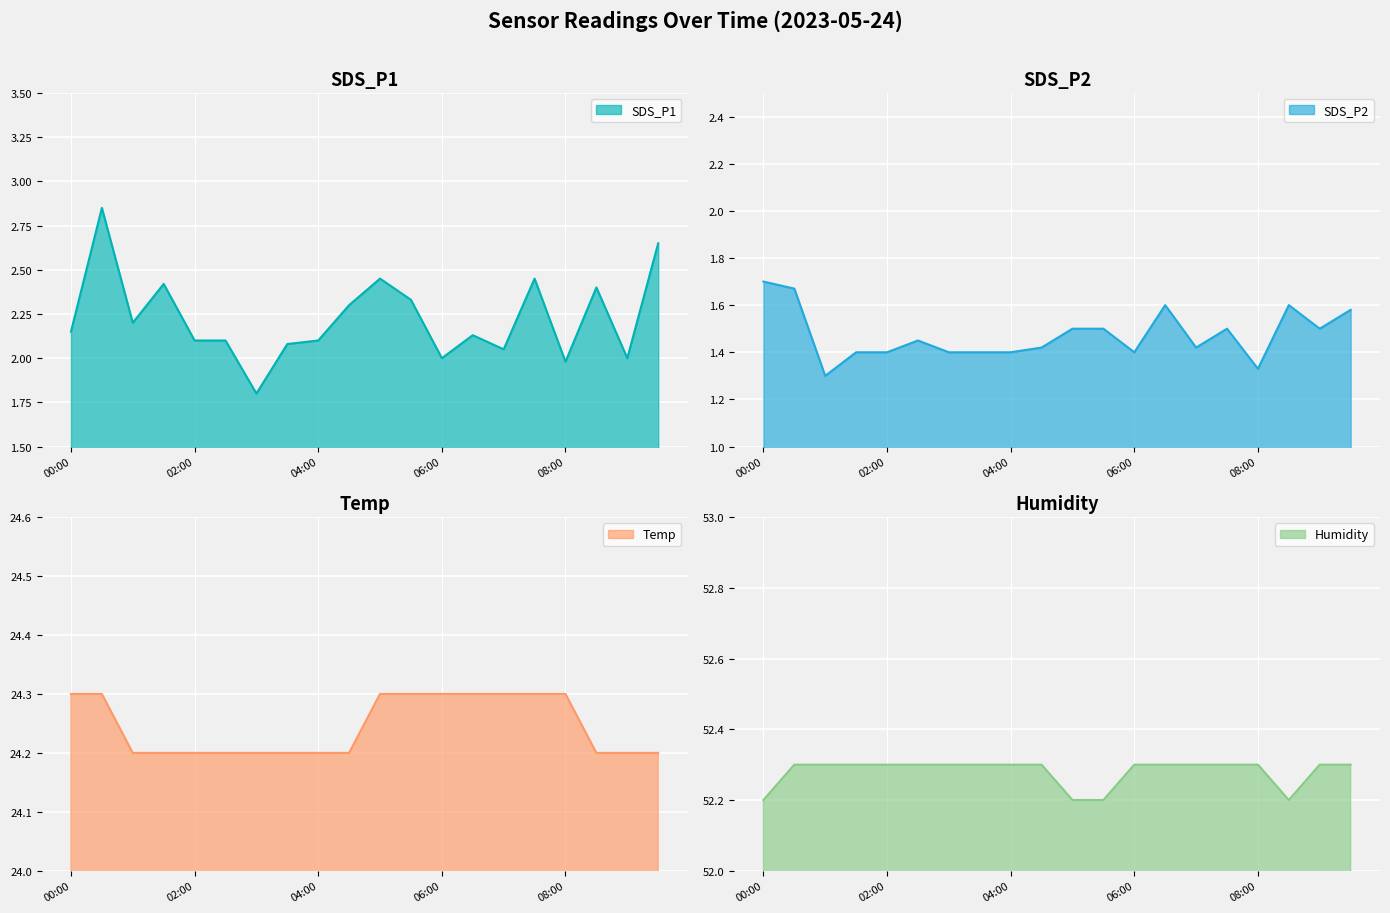

The SDS_P2 series shows 1.7 at 00:30. True or false?

True